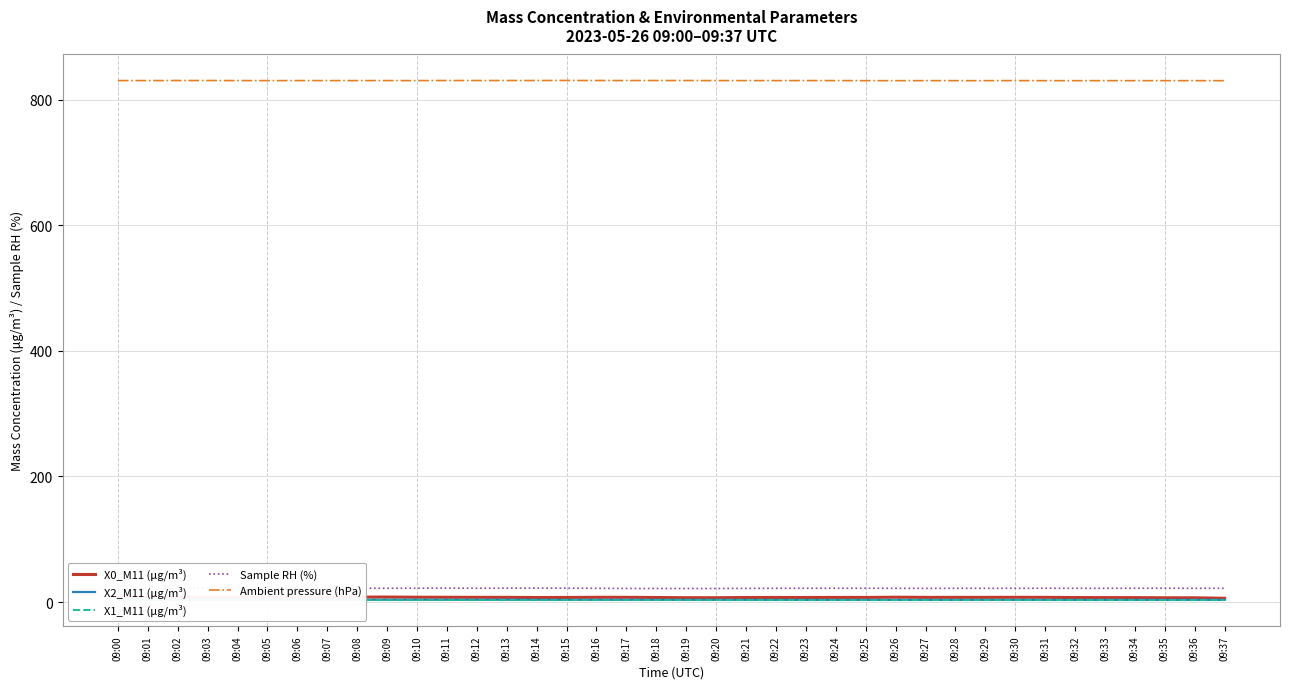

What is the difference between the maximum and second lowest values in the Ambient pressure (hPa) series?

0.3